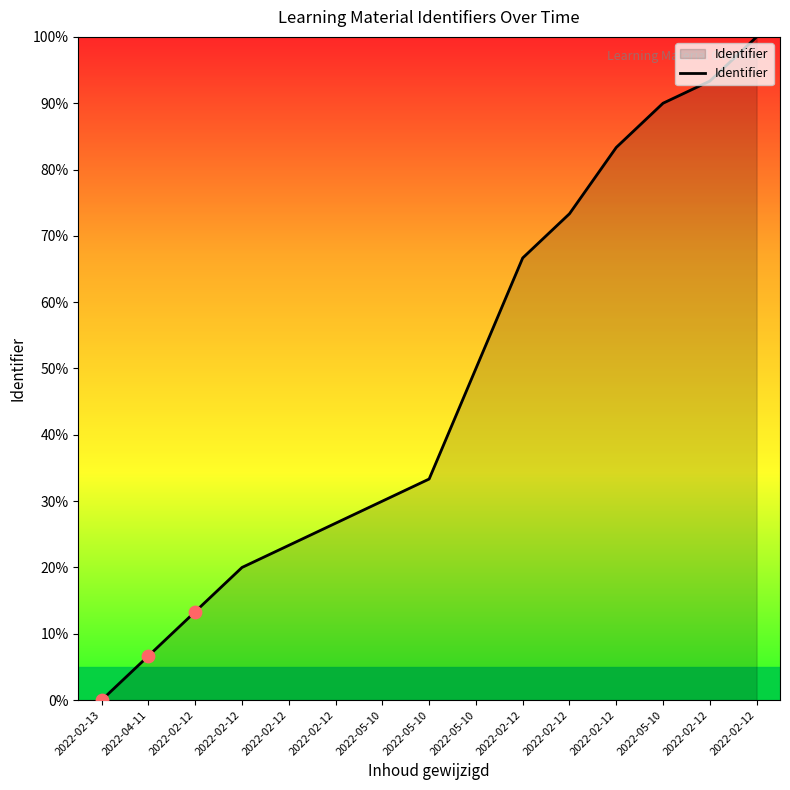

Approximately how many times larger is the value at 2022-02-12 compared to 2022-02-12?

1.7